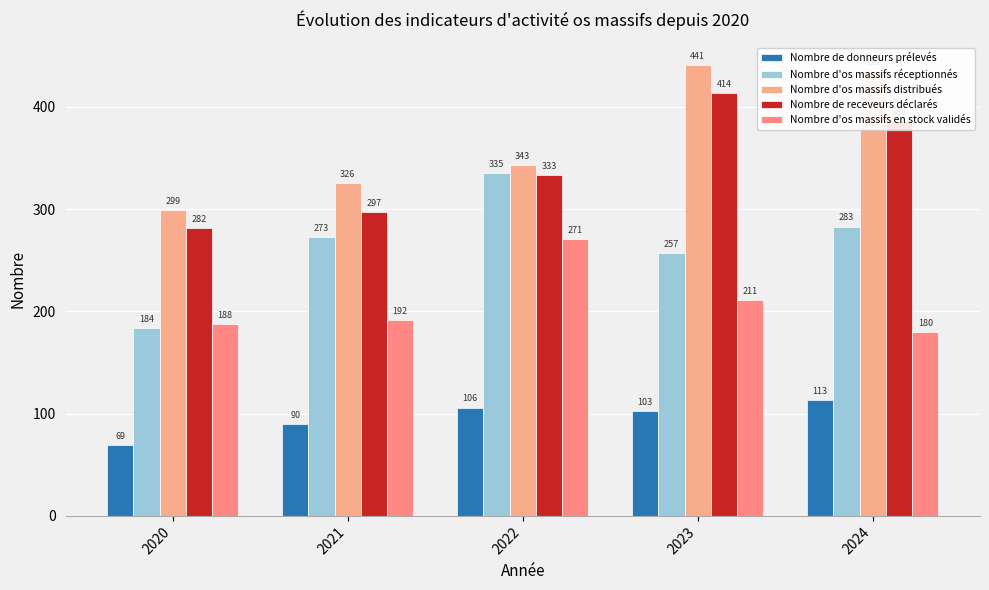

Where does the Nombre d'os massifs distribués series first go above 343?

2023